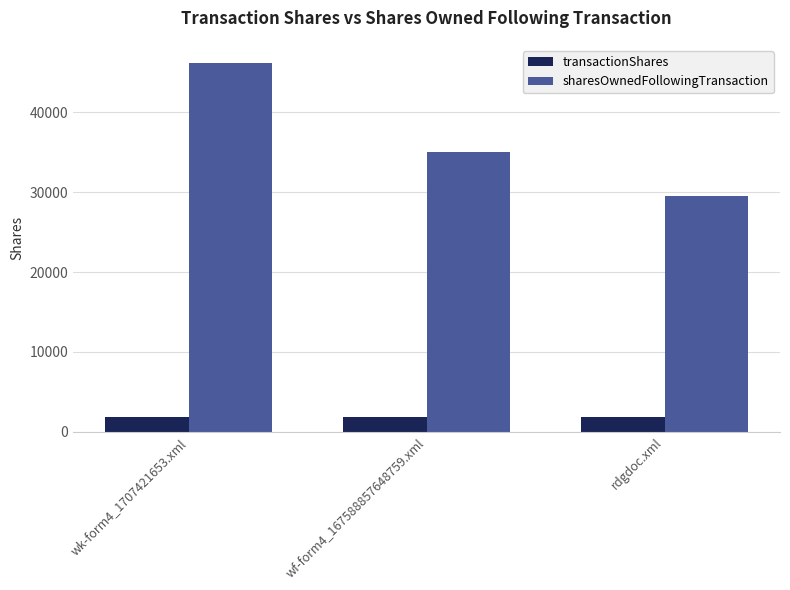

What is the total value across all series at wf-form4_167588857648759.xml?

36780